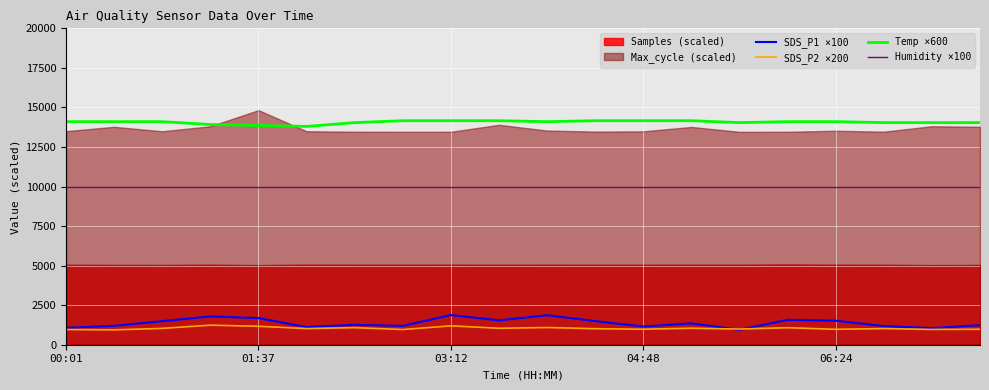

True or false: Humidity ×100 and SDS_P2 ×200 cross at least once.

False